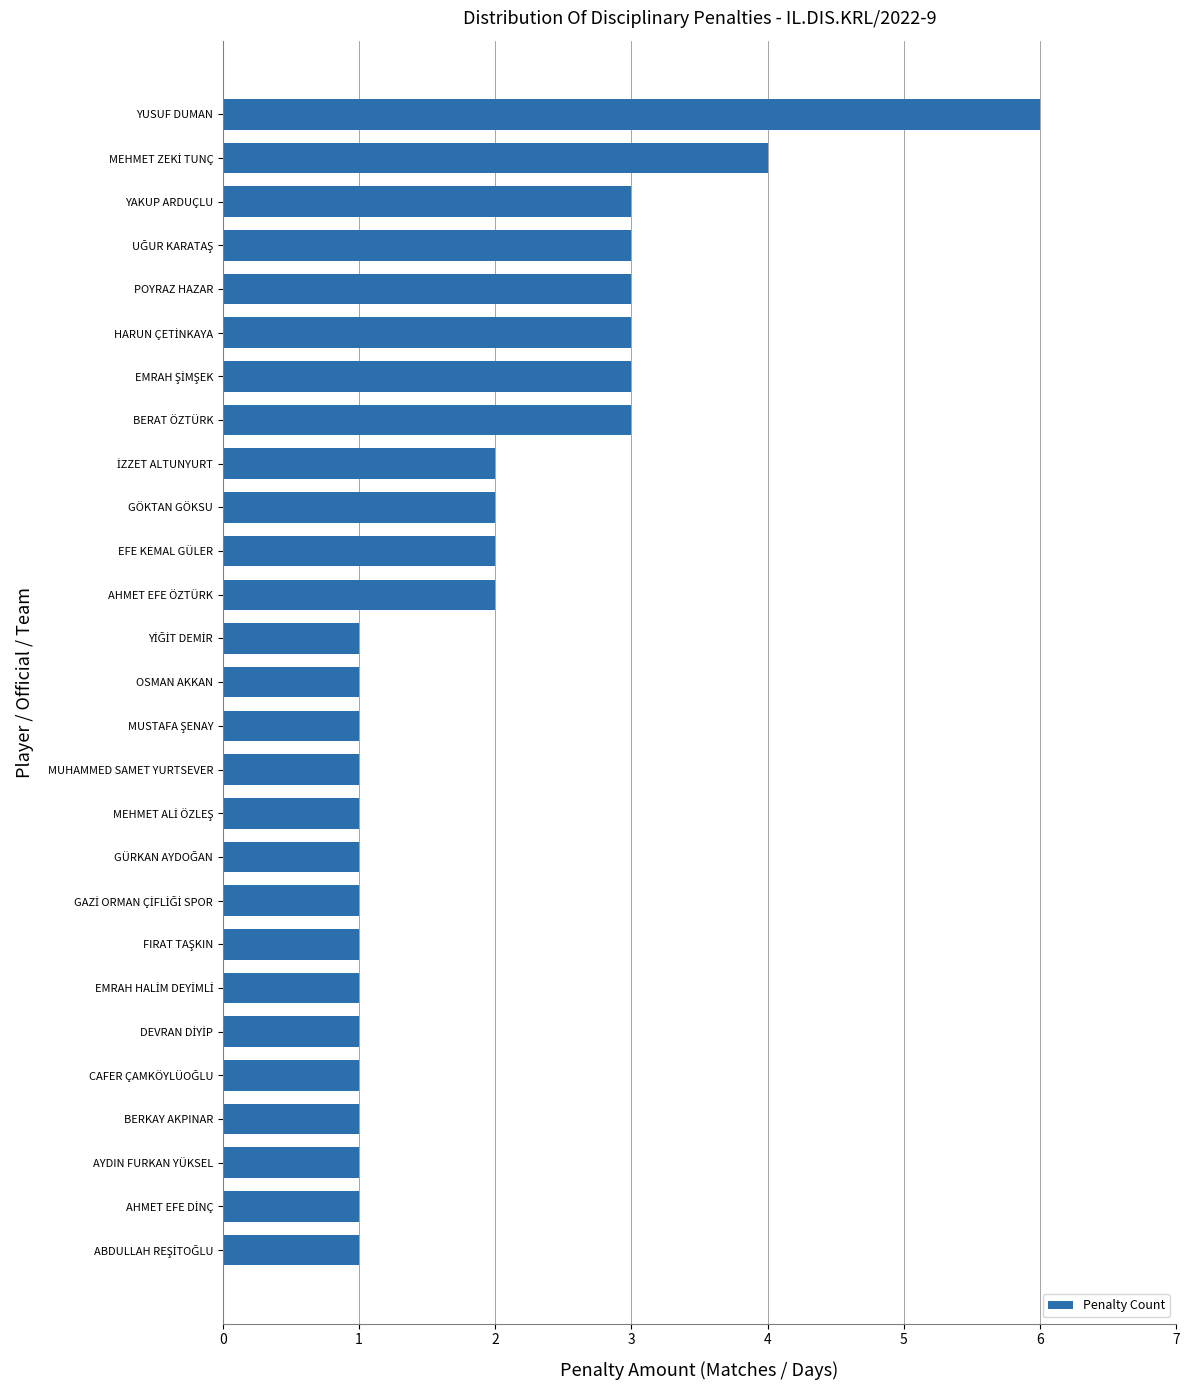

What is the difference between the maximum and second lowest values?

5